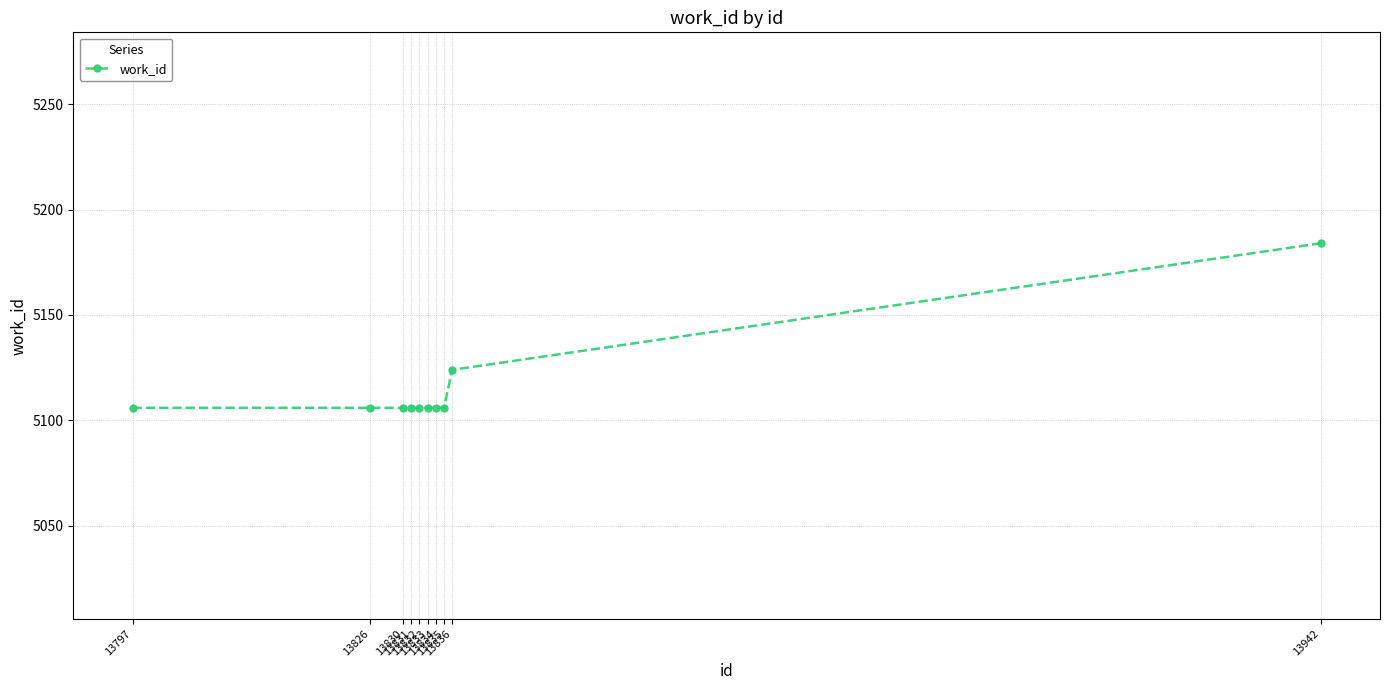

What is the average value?

5116